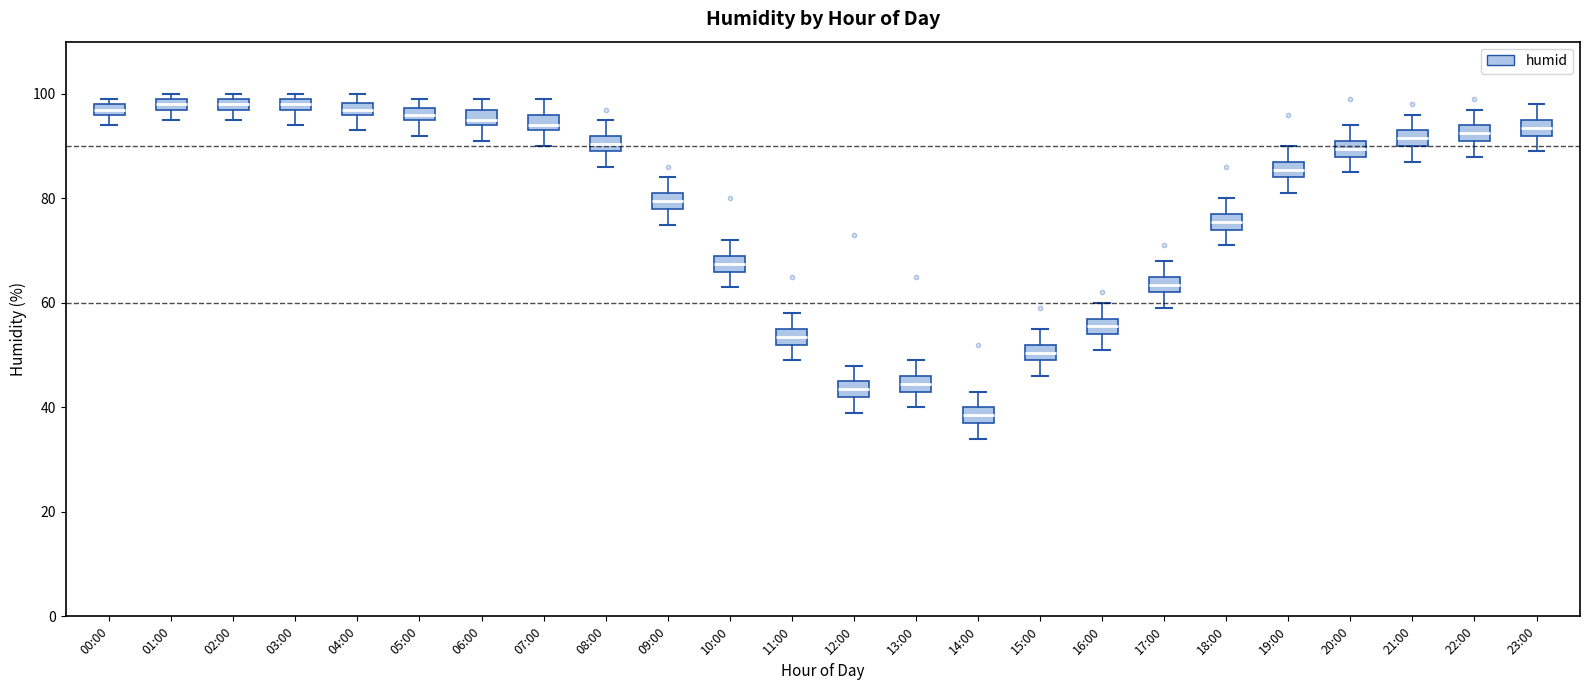

Where is the upper edge of the box for 02:00 on the y-axis? The values are not printed on the chart, so give them approximately, as read against the axis.

100